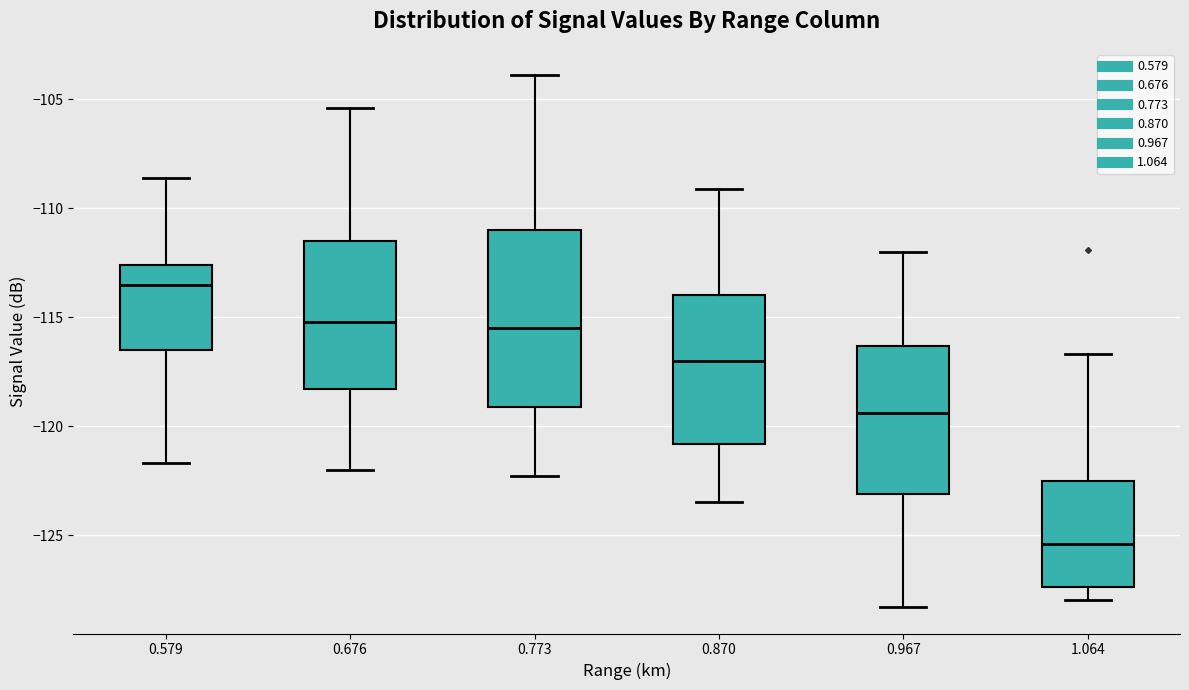

Which box's median line is the highest?

0.579